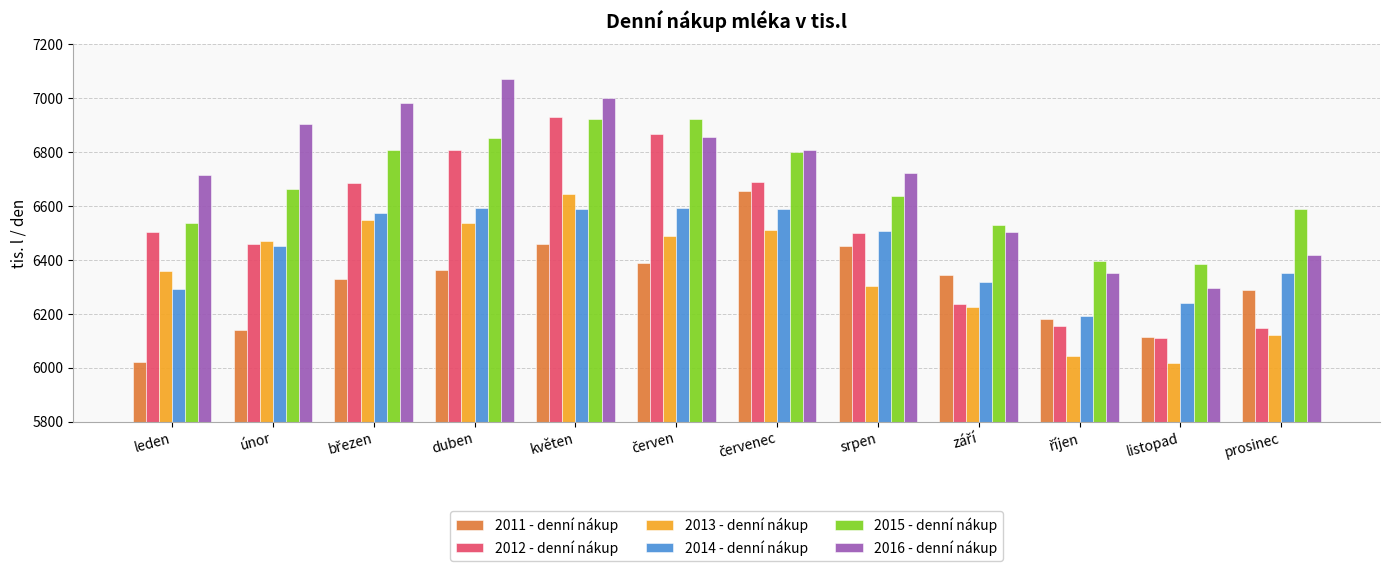

How many groups of bars are there?

12